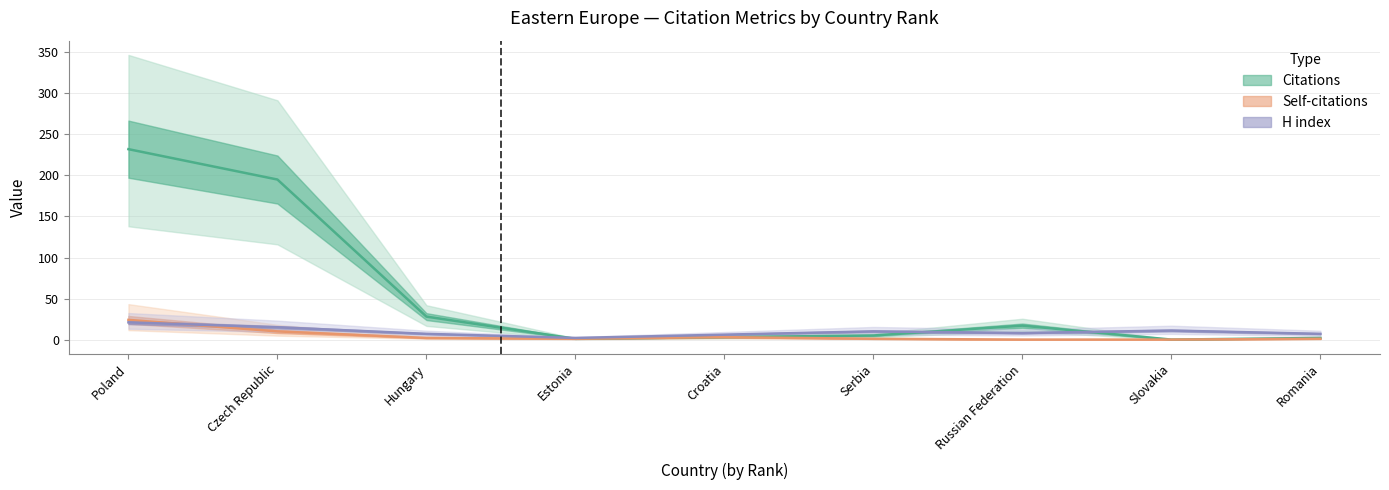

Rank the categories by Self-citations value from highest to lowest.

Poland, Czech Republic, Croatia, Hungary, Estonia, Serbia, Romania, Russian Federation, Slovakia